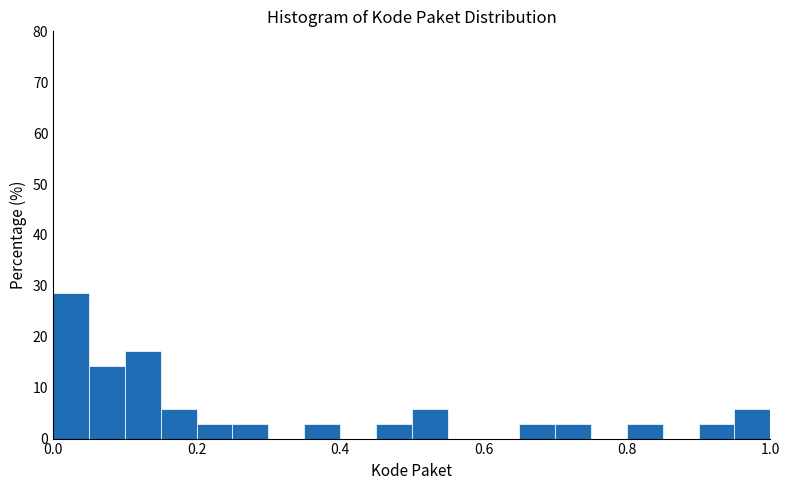

Read against the x-axis, roughly where is the centre of the tallest bar?

0.02